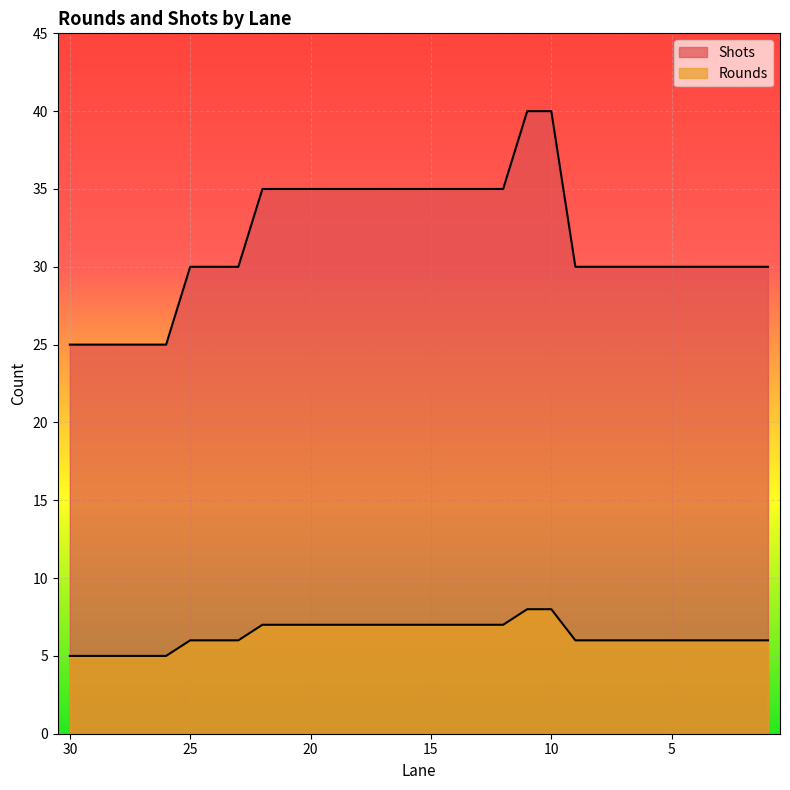

Which category has the lowest value in the Rounds series?

30